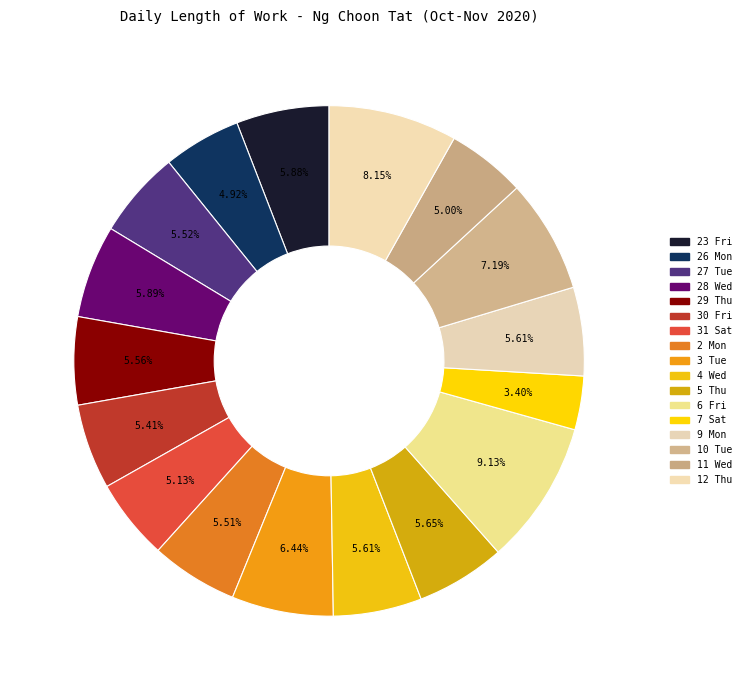

How many slices are in this pie chart?

17